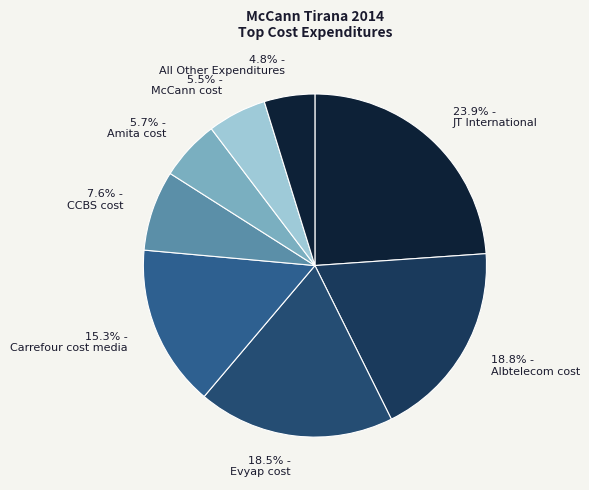

How many segments does this pie chart have?

8